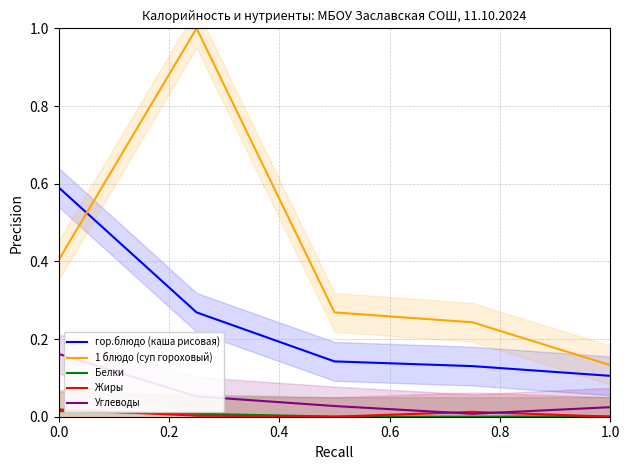

True or false: гор.блюдо (каша рисовая) and Белки cross at least once.

False